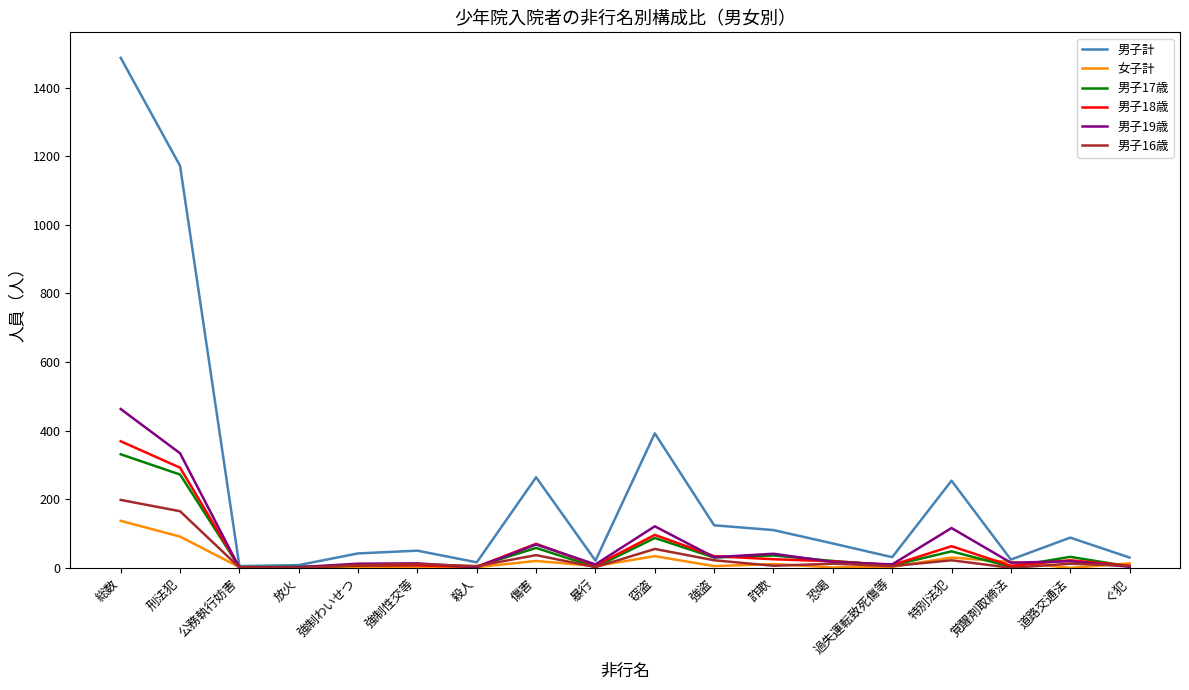

Which series has the largest total across all categories?

男子計